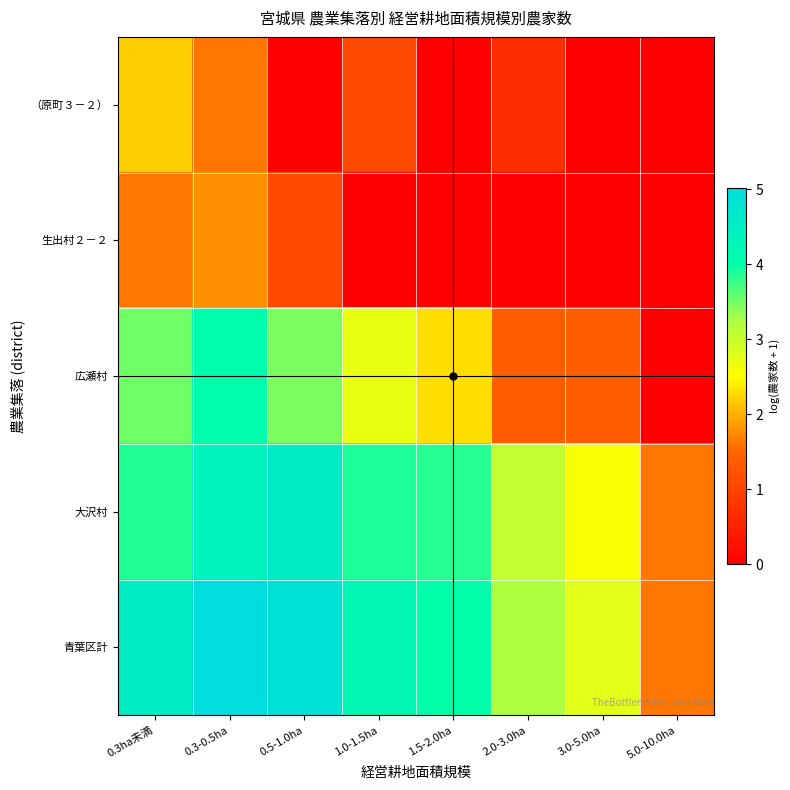

At 1.0-1.5ha, list the series in order from largest to smallest.

青葉区計, 大沢村, 広瀬村, （原町３－２）, 生出村２－２